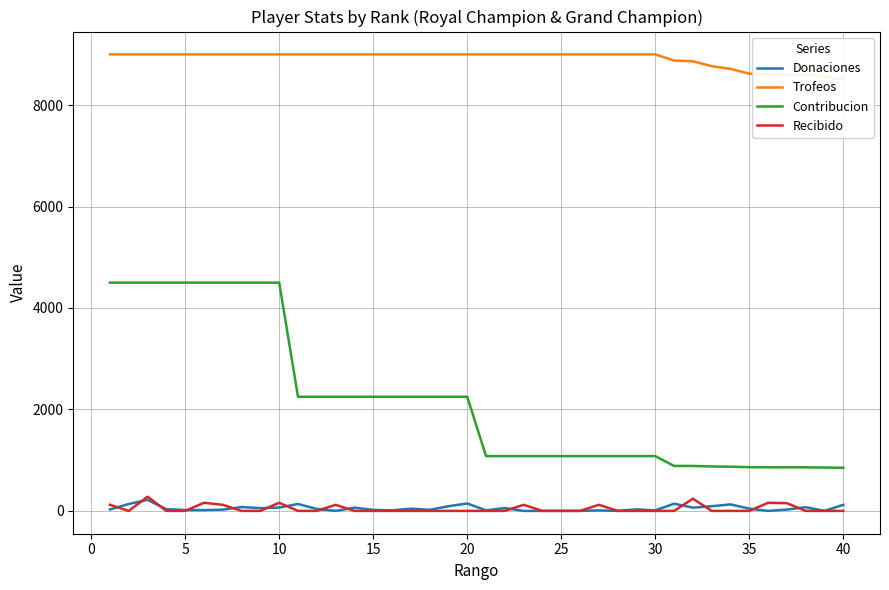

True or false: Contribucion and Donaciones intersect in this chart.

False